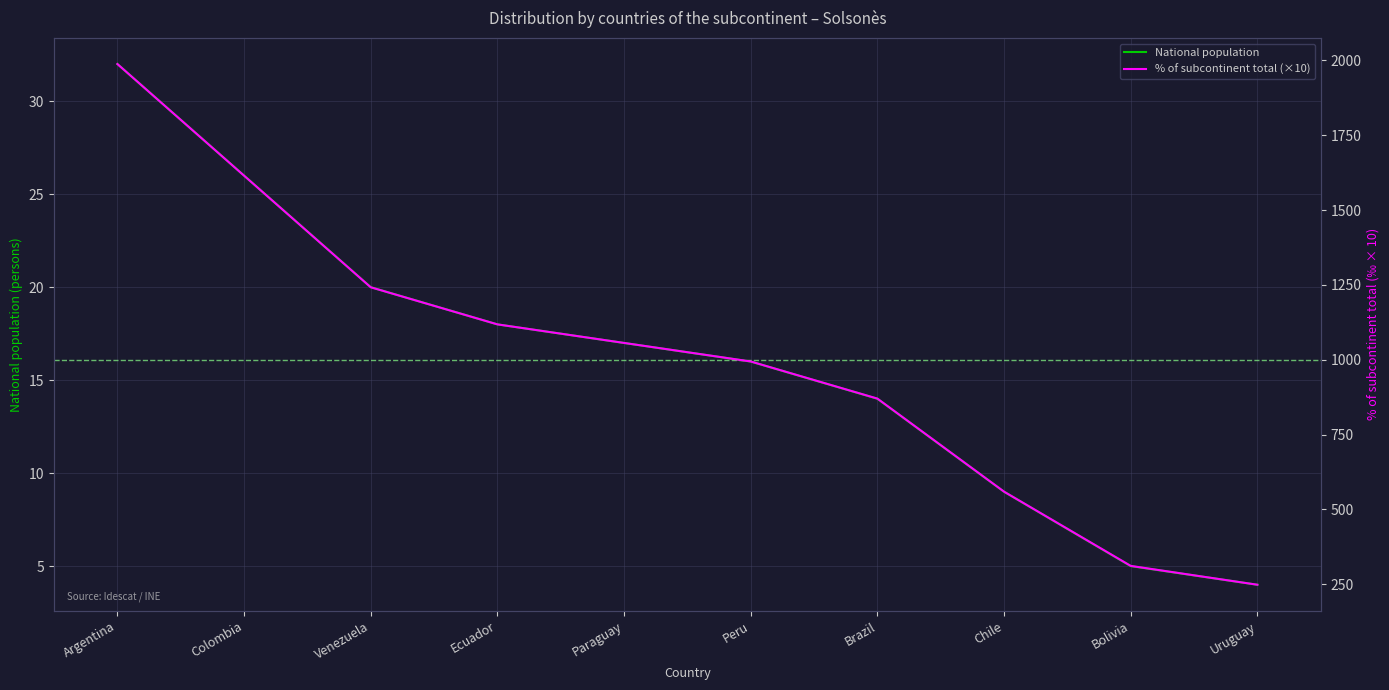

Reading right to left, extract all data points from this chart.

National population: 4	5	9	14	16	17	18	20	26	32
% of subcontinent total (×10): 248	311	559	870	994	1056	1118	1242	1615	1988